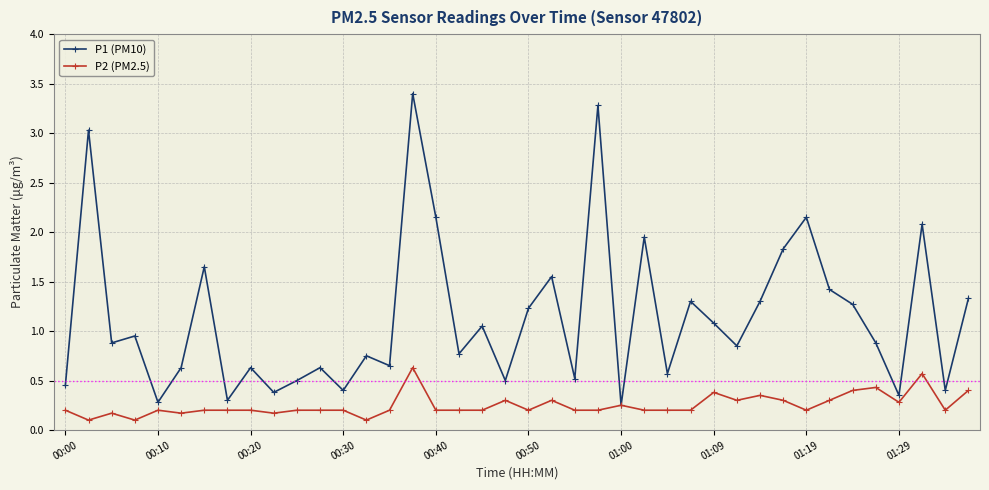

True or false: P1 (PM10) has more than 1 points higher than both neighbors.

True